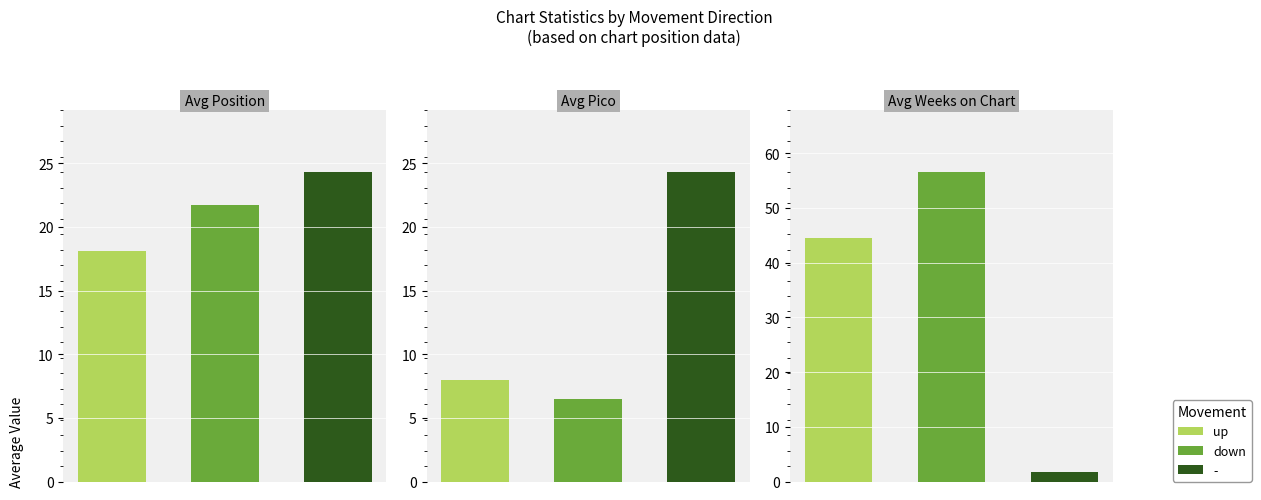

What is the average value of the Avg Pico series?

13.4